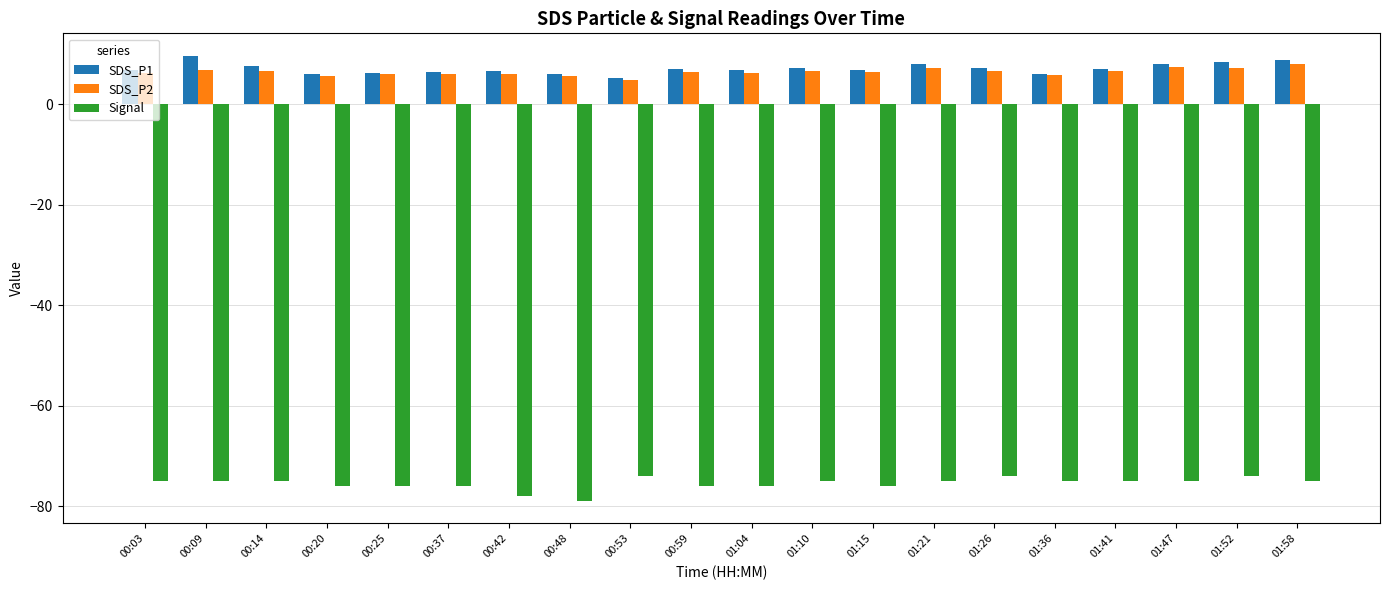

What is the spread (max minus min) of values at 01:36?

81.1